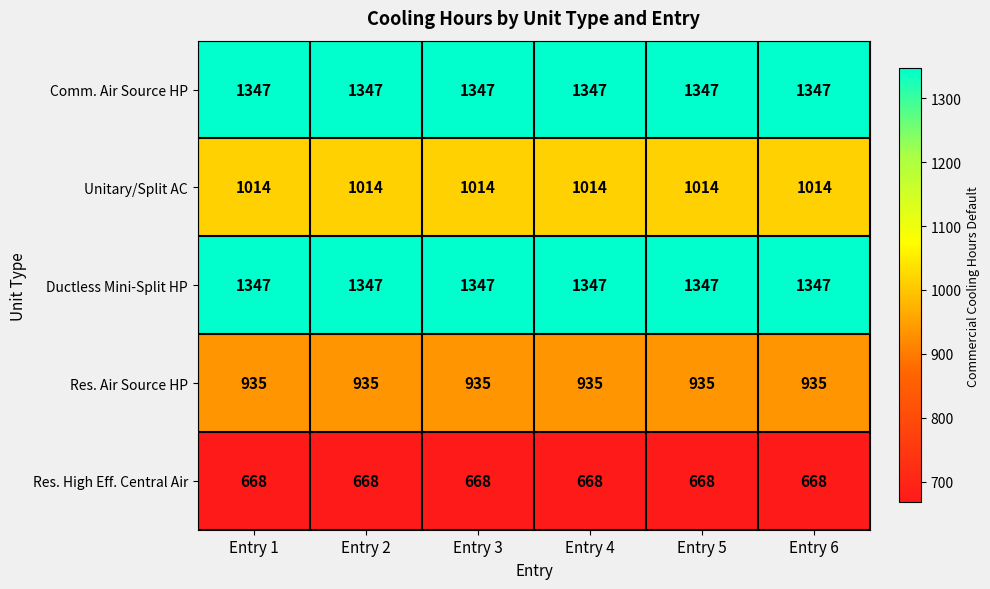

What is the total value across all series at Entry 3?

5311